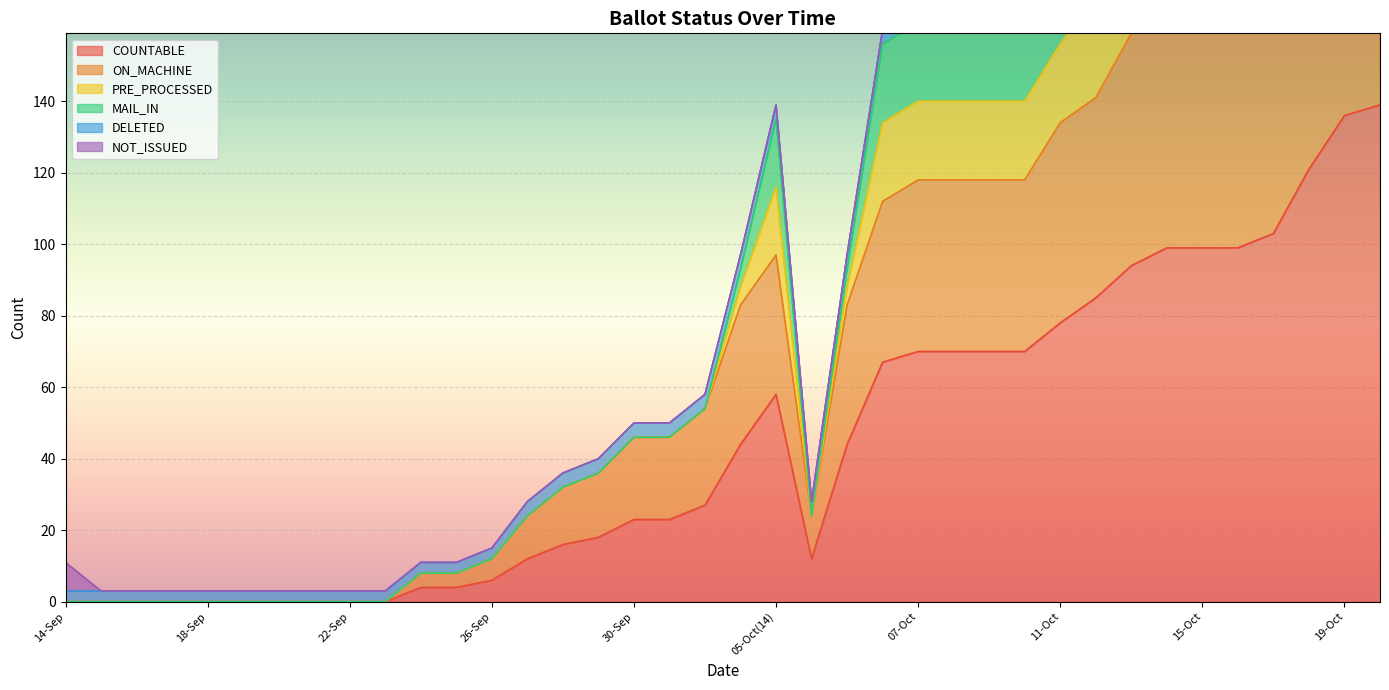

True or false: MAIL_IN has more than 2 interior local peaks.

False